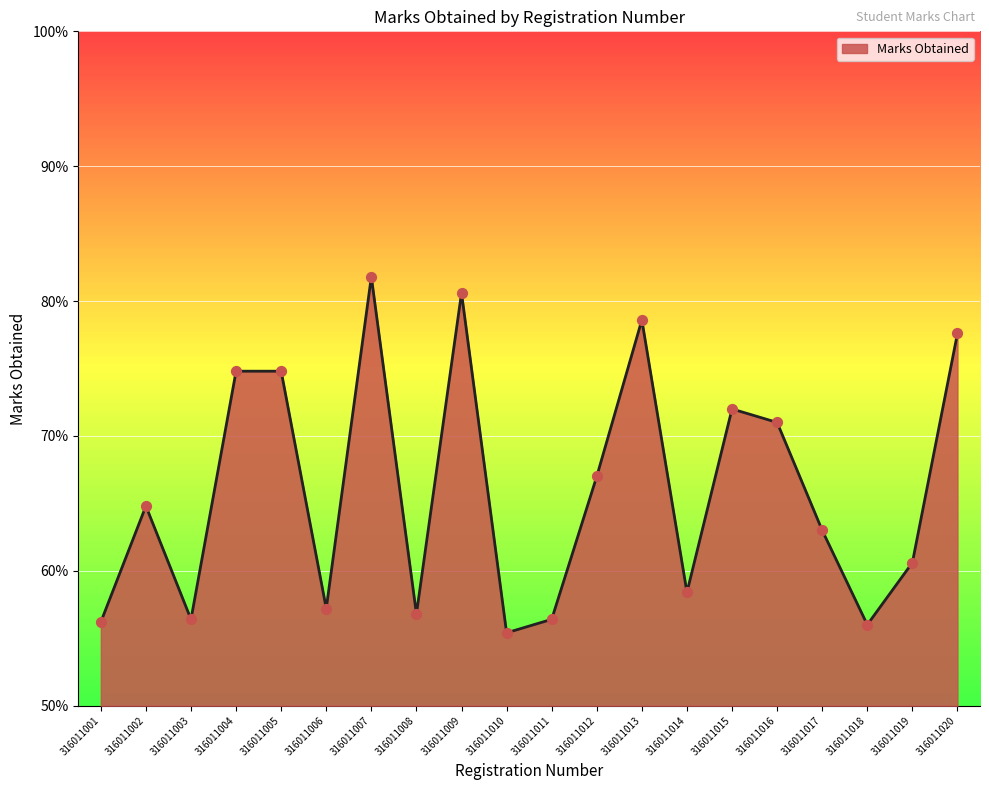

Between 316011020 and 316011003, which is larger?

316011020